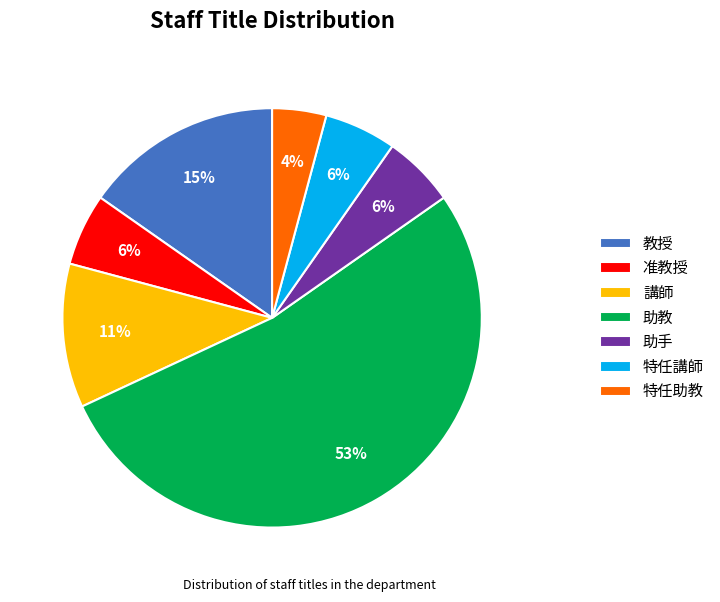

Does any single category account for the majority?

Yes